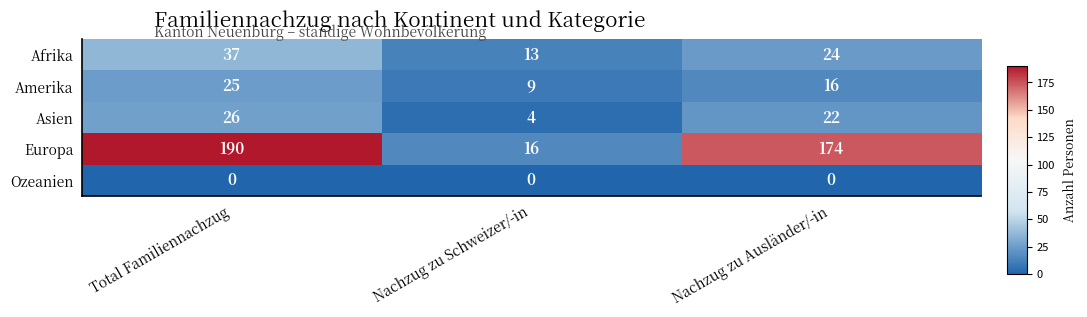

The Amerika series shows 9 at Nachzug zu Schweizer/-in. True or false?

True